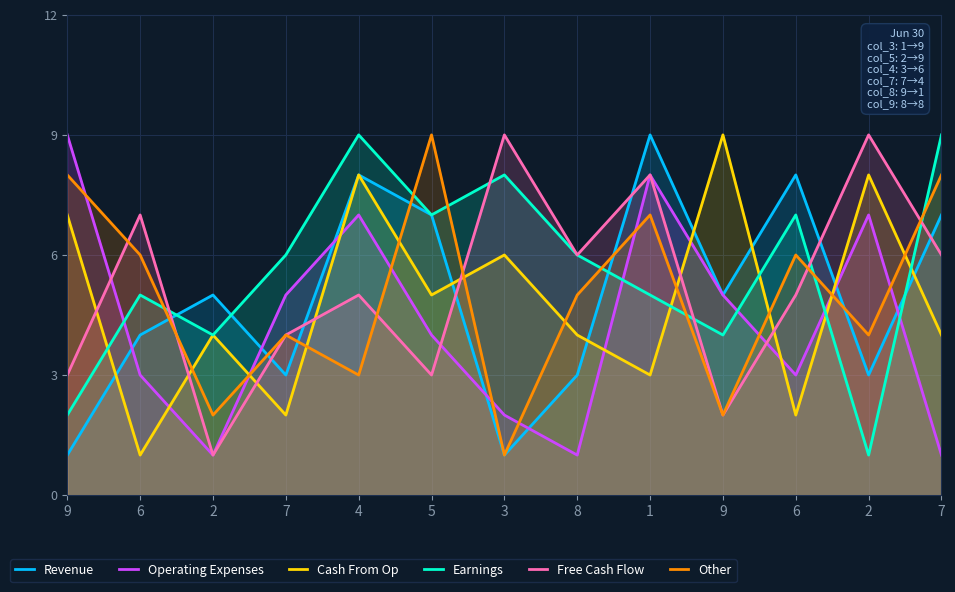

How many intersections are there between Operating Expenses and Revenue?

7